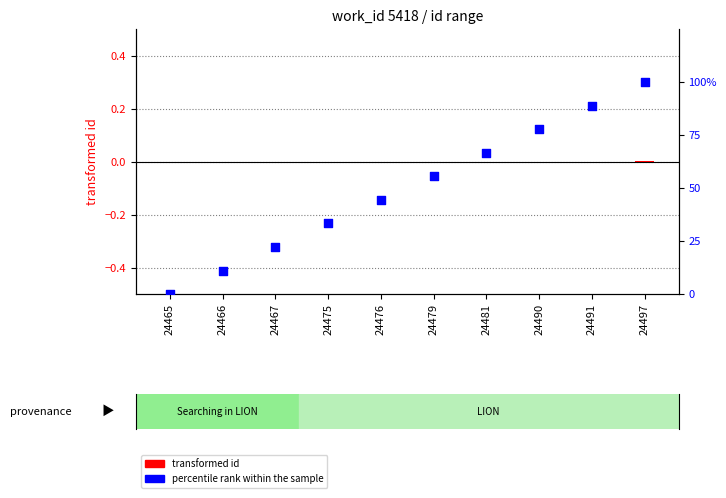

Which series has the widest spread of Y values?

percentile rank within the sample